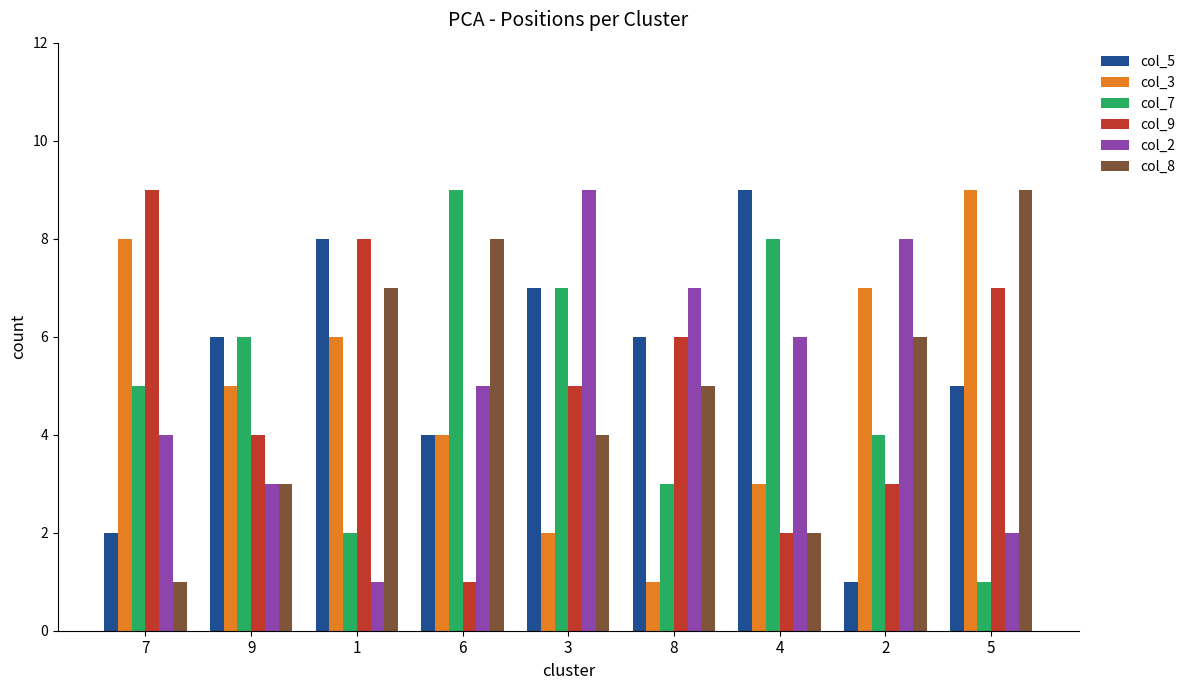

What is the label of the 7th bar from the left?

4